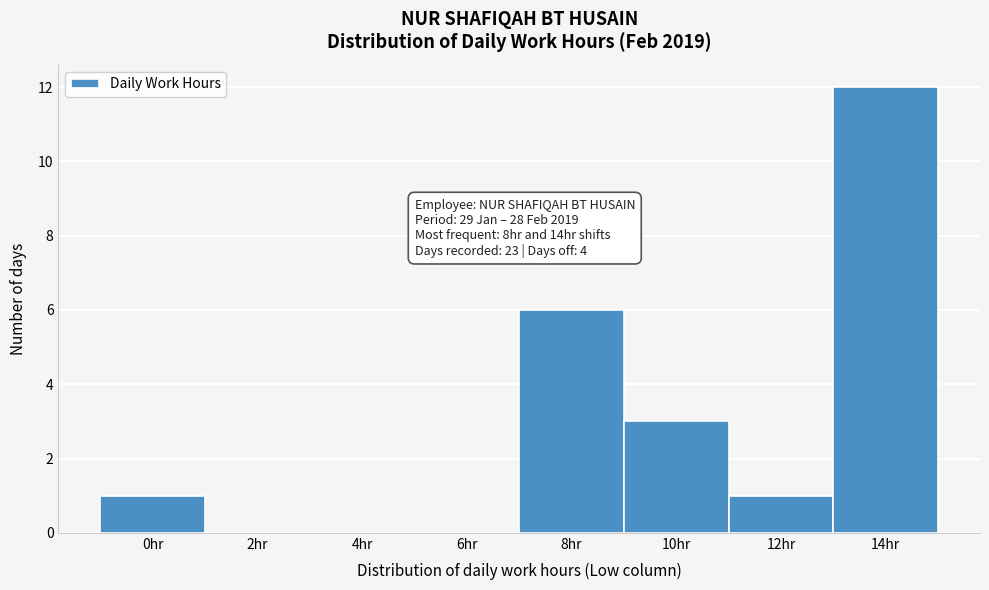

Reading left to right, list all the values displayed in this chart.

0hr=1	2hr=0	4hr=0	6hr=0	8hr=6	10hr=3	12hr=1	14hr=12